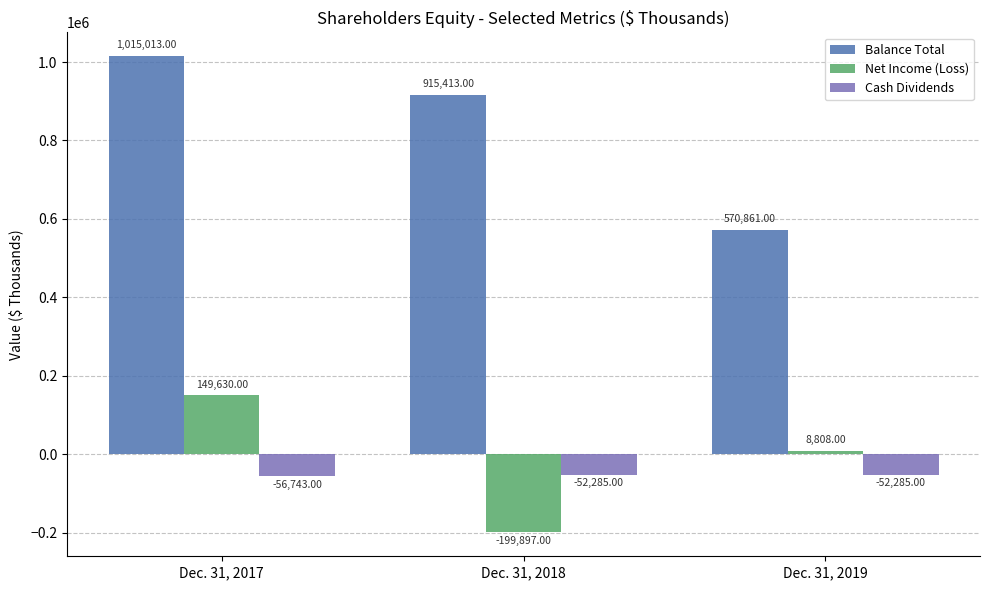

Reading left to right, list all the values displayed in this chart.

Balance Total: 1015013	915413	570861
Net Income (Loss): 149630	-199897	8808
Cash Dividends: -56743	-52285	-52285